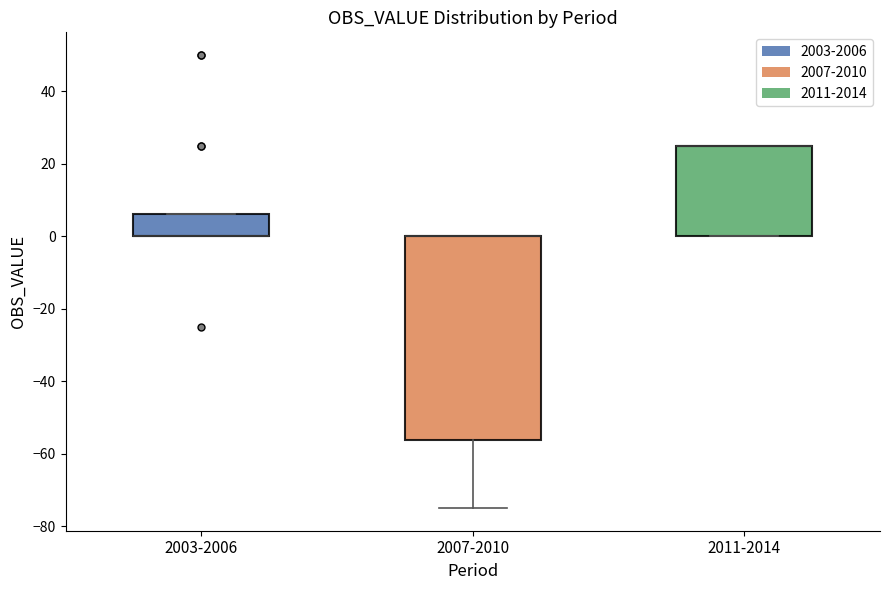

Reading left to right, read every box against the y-axis: the position of its median line, the range the box covers, and the ends of its whiskers. The values are not printed on the chart, so give them approximately, as read against the axis.

2003-2006: median 0 (drawn on the box's lower edge), box 0 to 6, whiskers 0 to 6
2007-2010: median 0 (drawn on the box's upper edge), box -56 to 0, whiskers -74 to 0
2011-2014: median 26 (drawn on the box's upper edge), box 0 to 26, whiskers 0 to 26